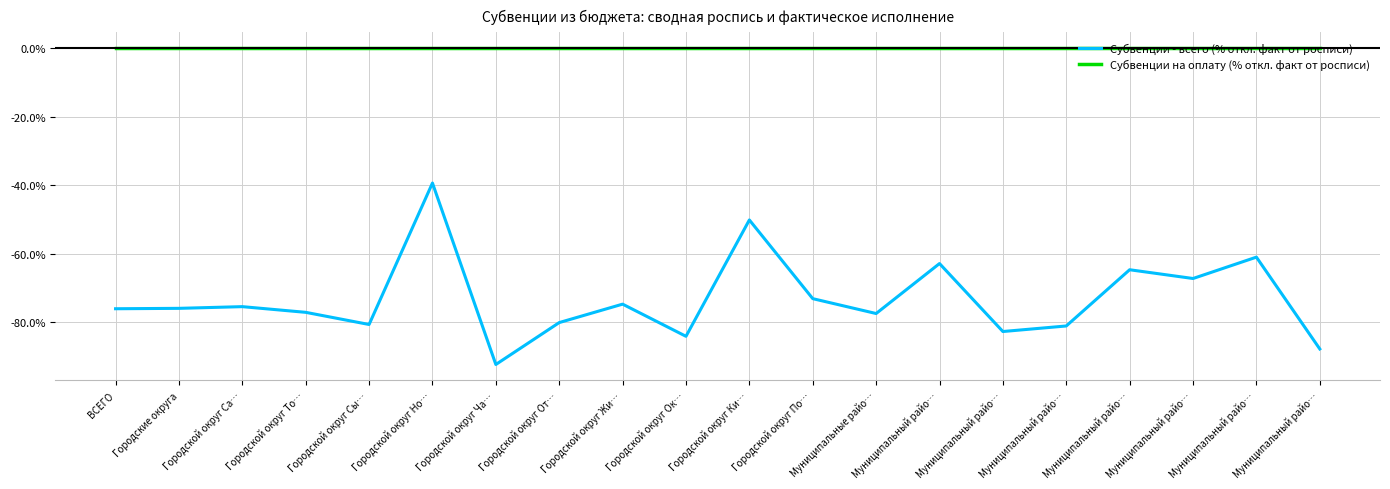

What are all the series names shown in the legend?

Субвенции - всего (% откл. факт от росписи), Субвенции на оплату (% откл. факт от росписи)